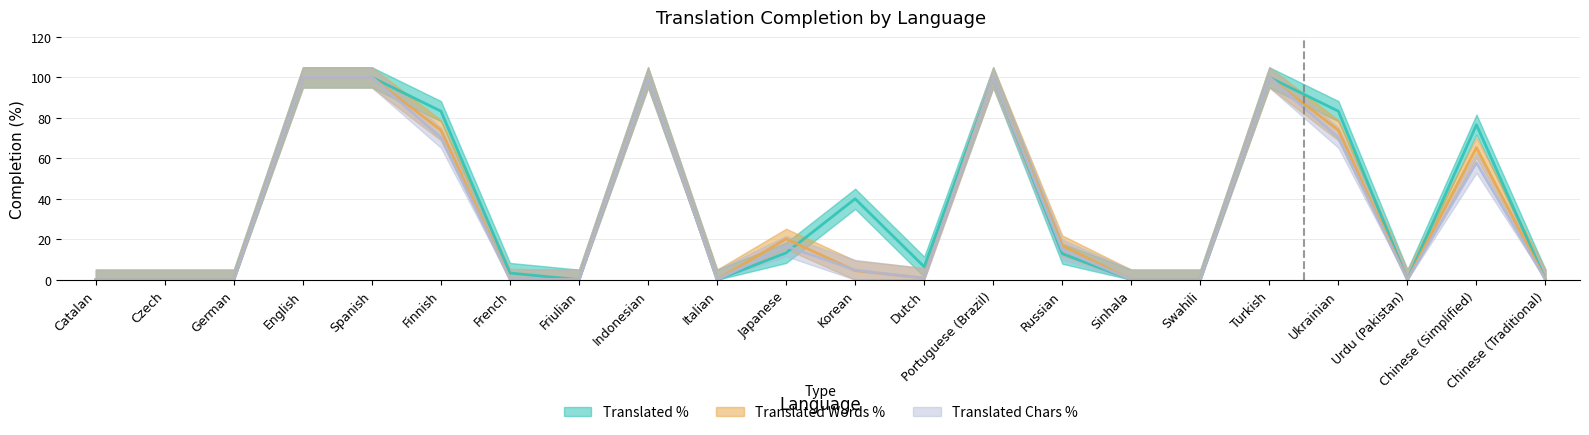

Where is translated_words_percent nearest to the value 50?

Chinese (Simplified)